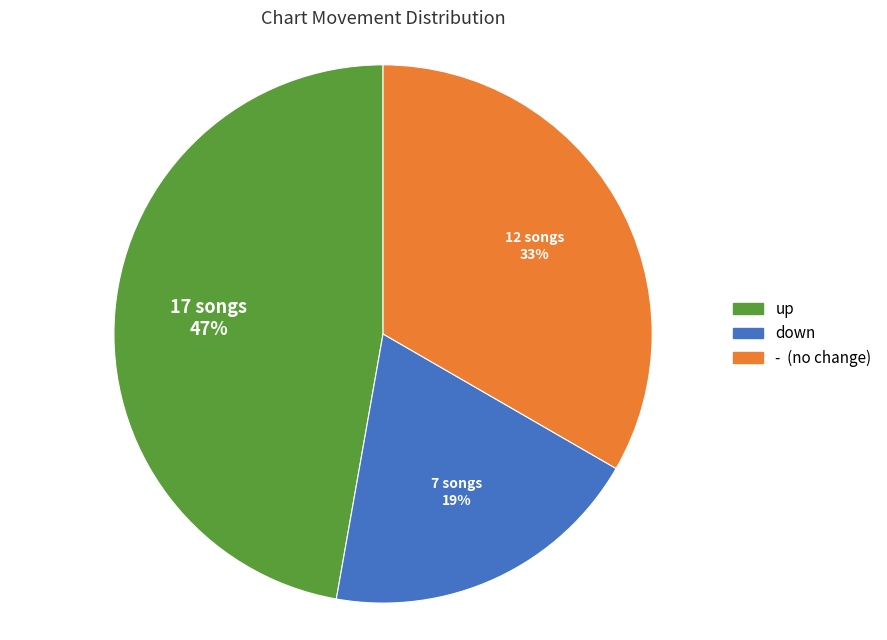

Does any single category account for the majority?

No